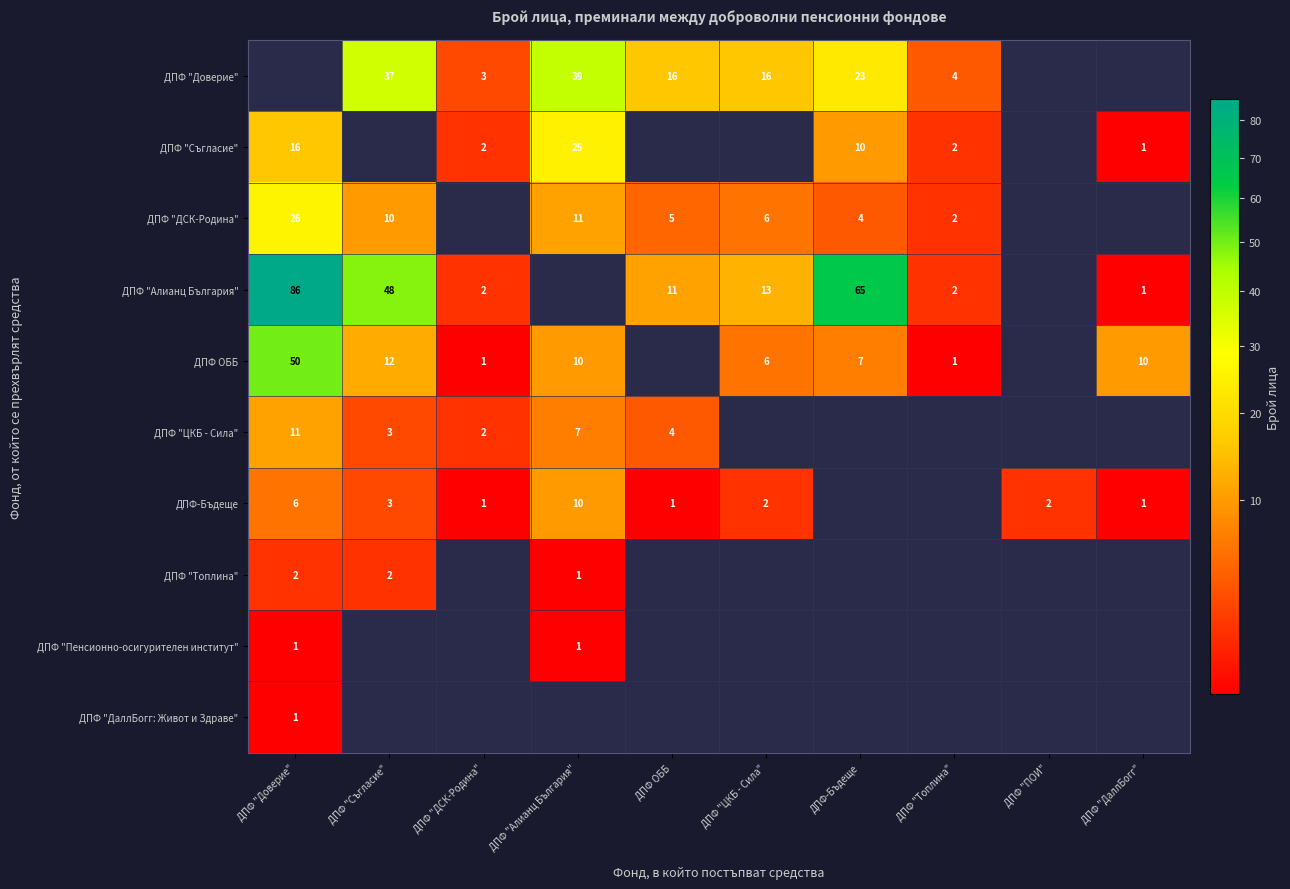

Is it true that ДПФ "Алианц България" equals 139 at ДПФ "Доверие"?

False